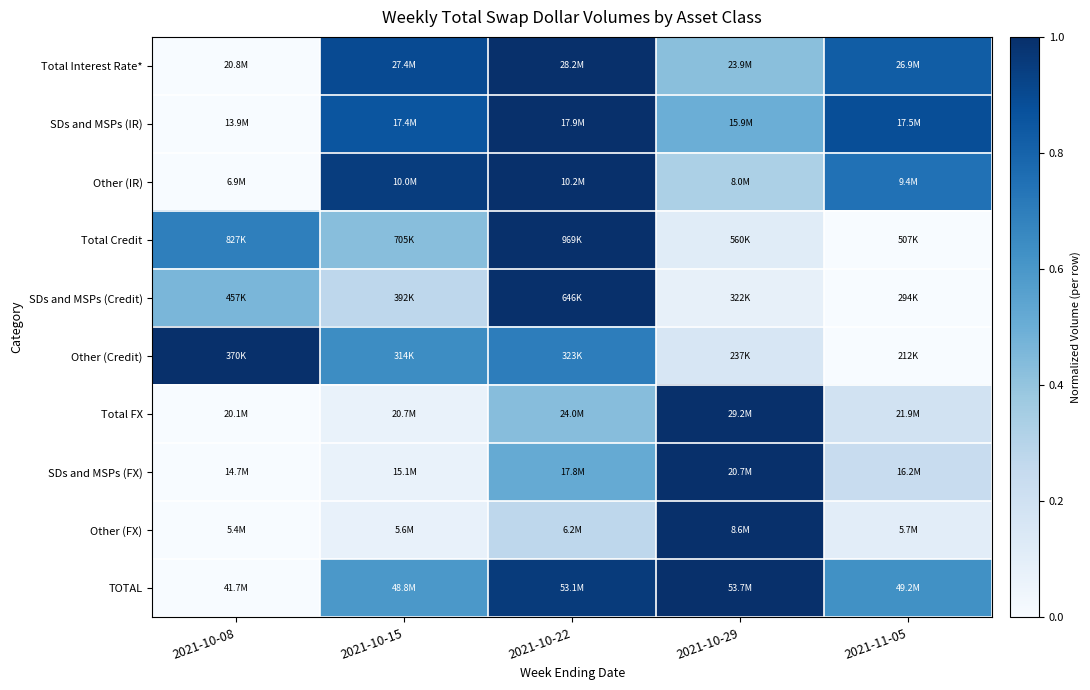

Reading left to right, transcribe all the data shown in this chart.

Total Interest Rate*: 2021-10-08=0.0	2021-10-15=0.9	2021-10-22=1.0	2021-10-29=0.4	2021-11-05=0.8
SDs and MSPs (IR): 2021-10-08=0.0	2021-10-15=0.9	2021-10-22=1.0	2021-10-29=0.5	2021-11-05=0.9
Other (IR): 2021-10-08=0.0	2021-10-15=0.9	2021-10-22=1.0	2021-10-29=0.3	2021-11-05=0.7
Total Credit: 2021-10-08=0.7	2021-10-15=0.4	2021-10-22=1.0	2021-10-29=0.1	2021-11-05=0.0
SDs and MSPs (Credit): 2021-10-08=0.5	2021-10-15=0.3	2021-10-22=1.0	2021-10-29=0.1	2021-11-05=0.0
Other (Credit): 2021-10-08=1.0	2021-10-15=0.6	2021-10-22=0.7	2021-10-29=0.2	2021-11-05=0.0
Total FX: 2021-10-08=0.0	2021-10-15=0.1	2021-10-22=0.4	2021-10-29=1.0	2021-11-05=0.2
SDs and MSPs (FX): 2021-10-08=0.0	2021-10-15=0.1	2021-10-22=0.5	2021-10-29=1.0	2021-11-05=0.2
Other (FX): 2021-10-08=0.0	2021-10-15=0.1	2021-10-22=0.3	2021-10-29=1.0	2021-11-05=0.1
TOTAL: 2021-10-08=0.0	2021-10-15=0.6	2021-10-22=1.0	2021-10-29=1.0	2021-11-05=0.6